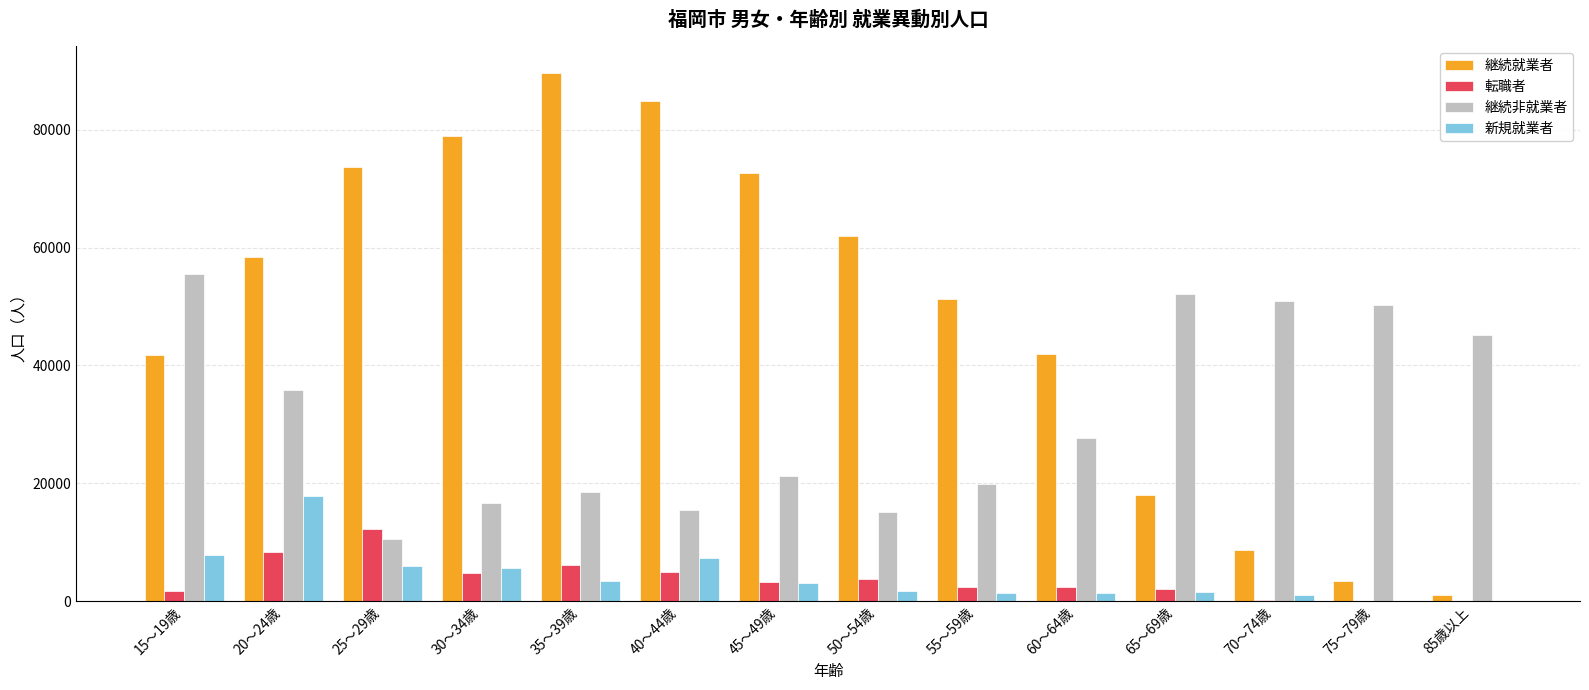

At which label is 継続非就業者 closest to 33100?

20～24歳